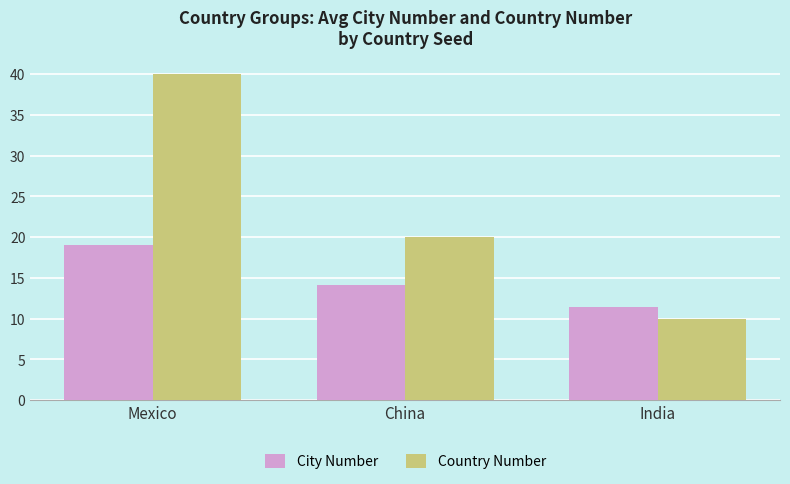

What position from the left is China?

2